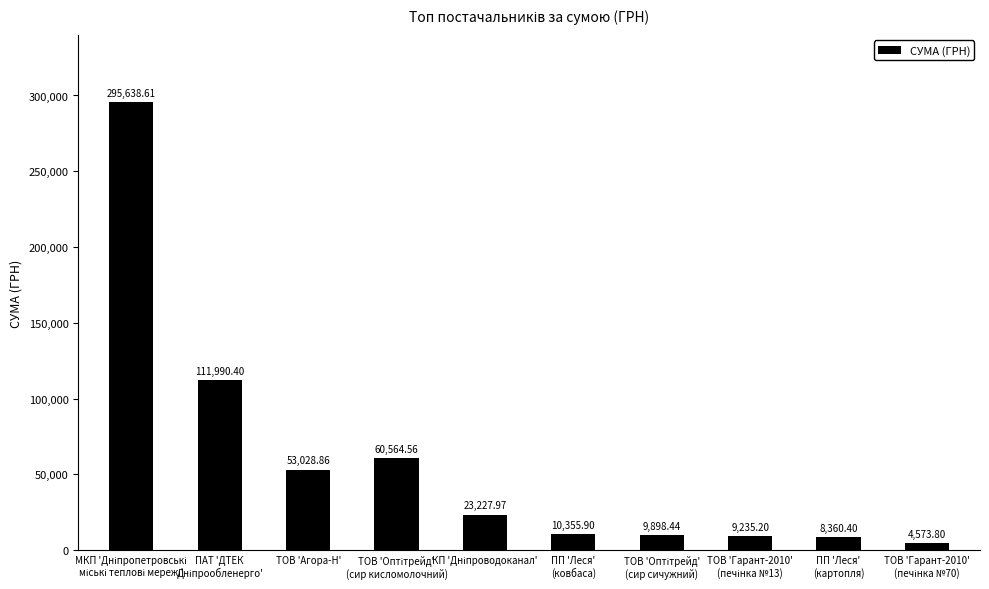

What is the difference between the second highest and minimum values?

107416.6